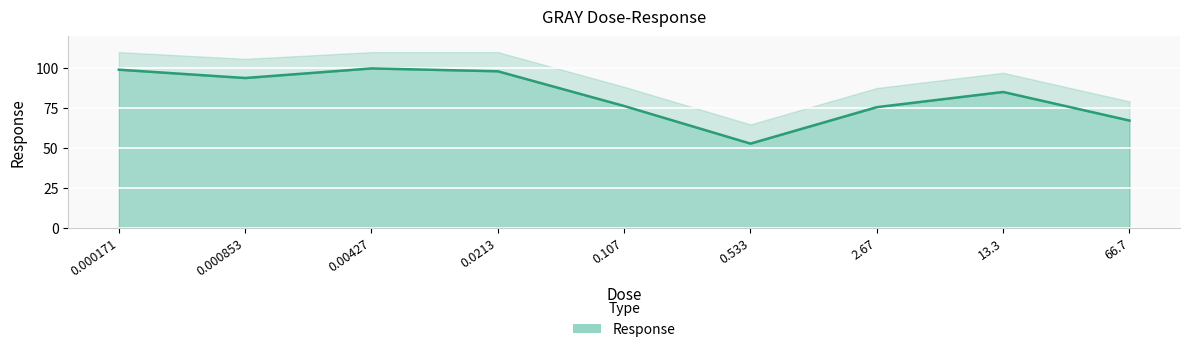

How many lines are shown in the chart?

1